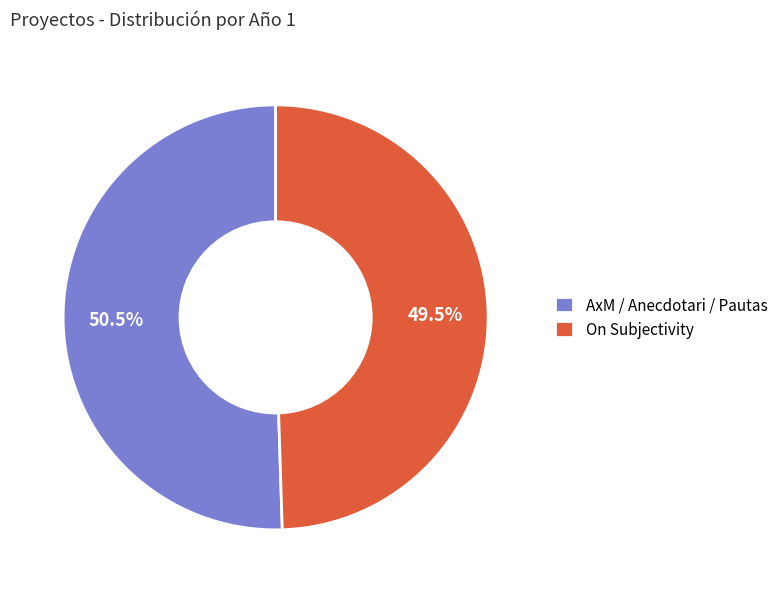

Which slice is the largest?

AxM / Anecdotari / Pautas